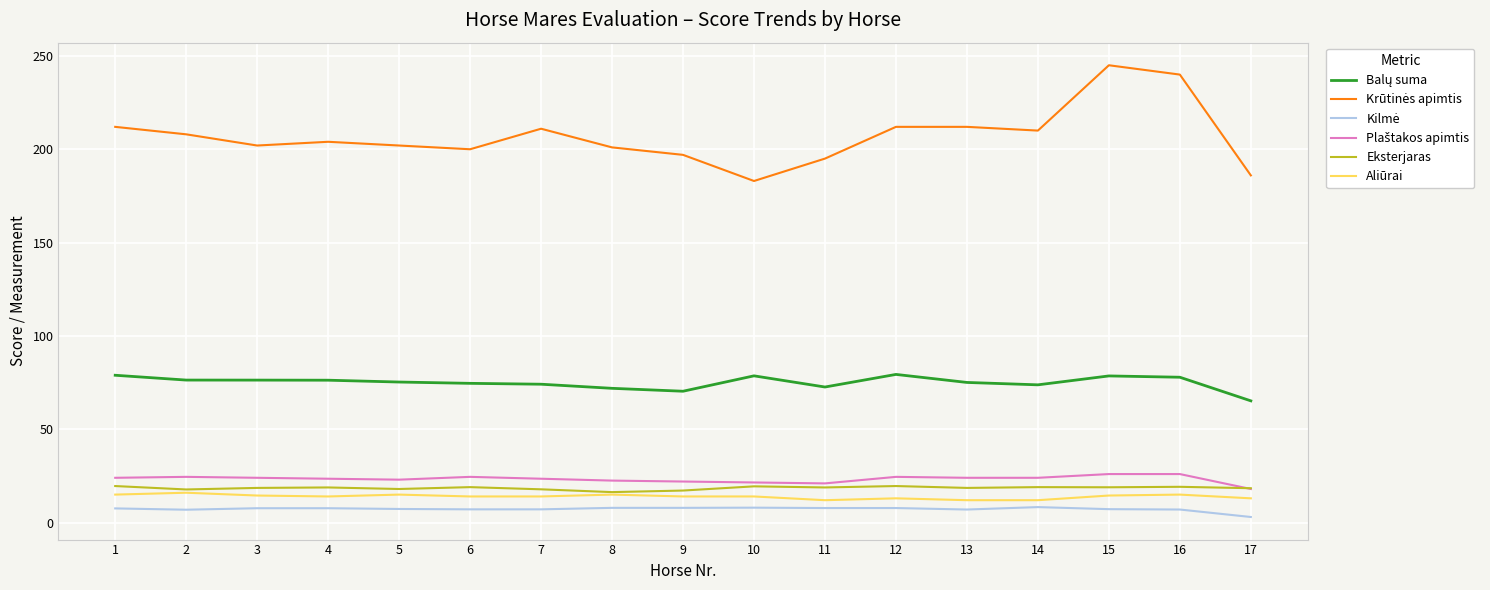

True or false: Aliūrai has a value of 23.8 at 7.

False